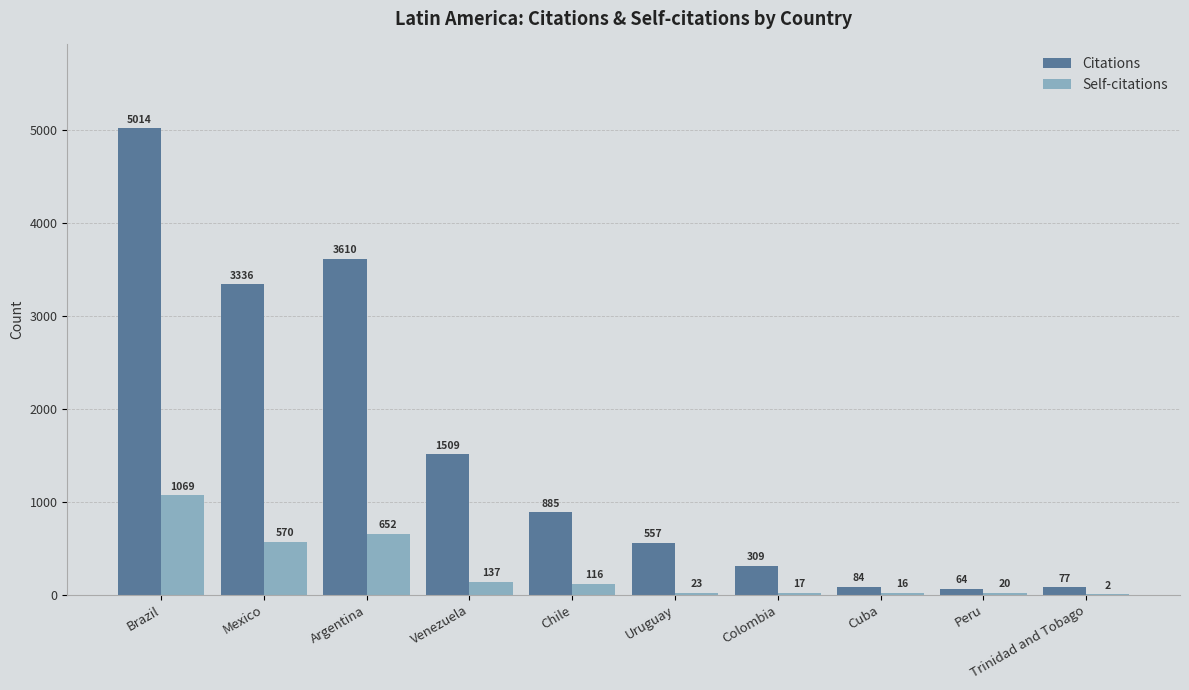

What are all the series names shown in the legend?

Citations, Self-citations